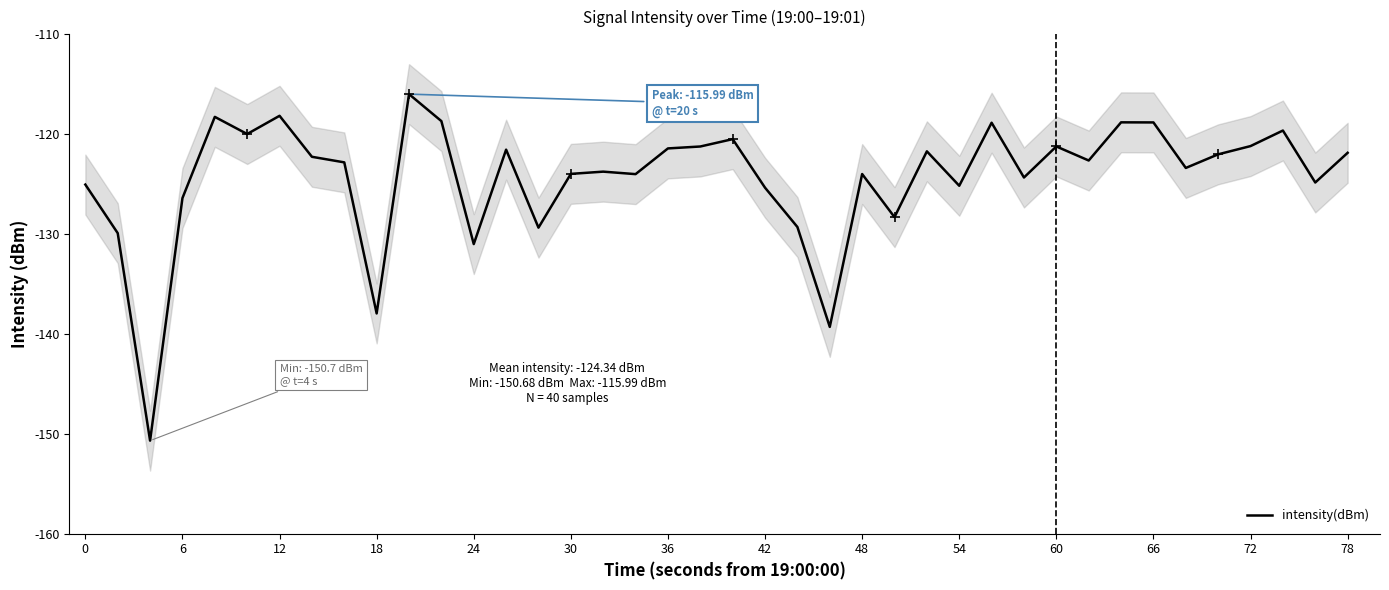

The intensity(dBm) series shows -125.2 at 54. True or false?

True